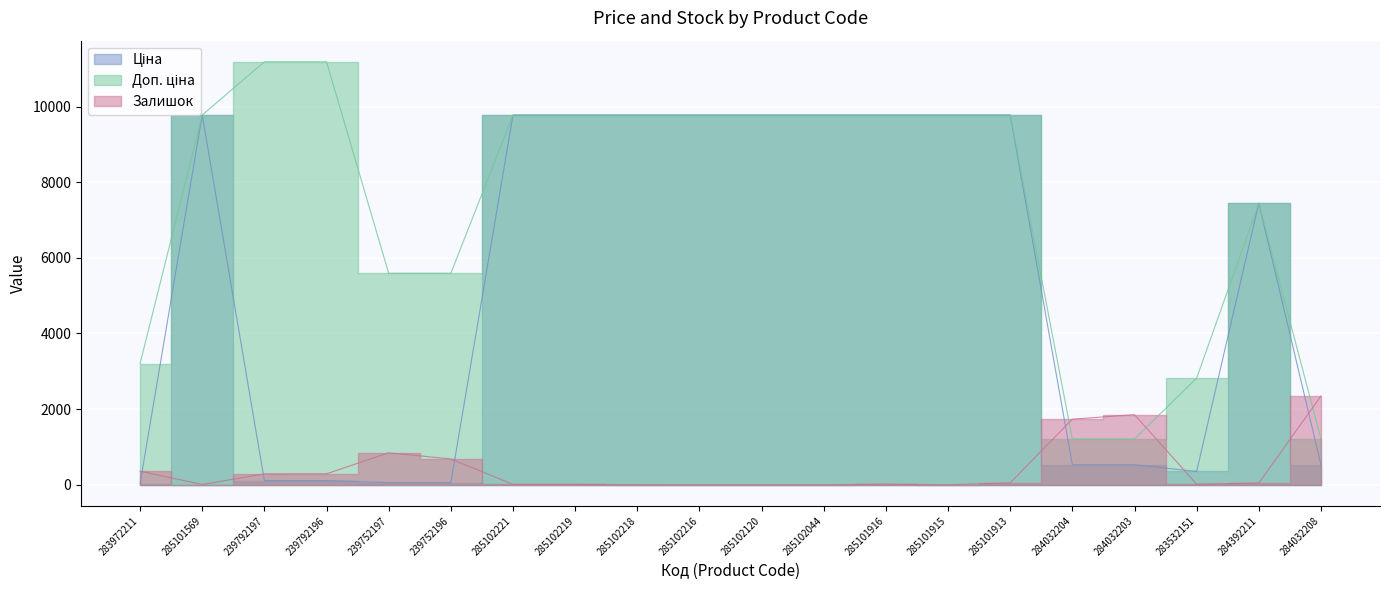

List the series in order of their overall mean, highest first.

Доп. ціна, Ціна, Залишок